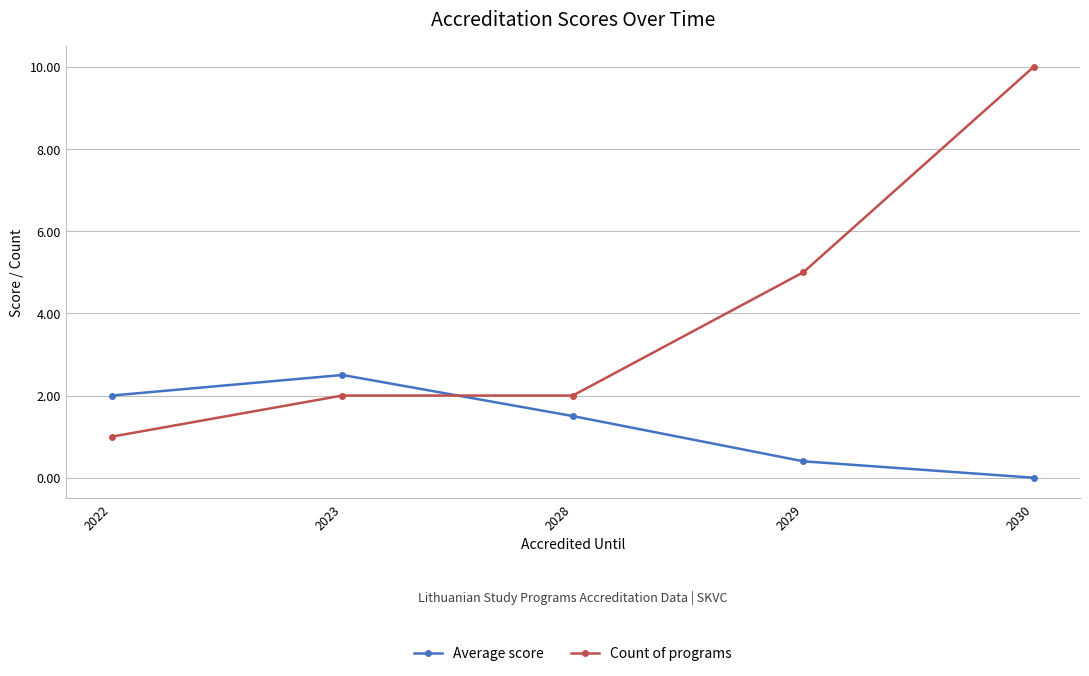

True or false: Count of programs and Average score intersect in this chart.

True